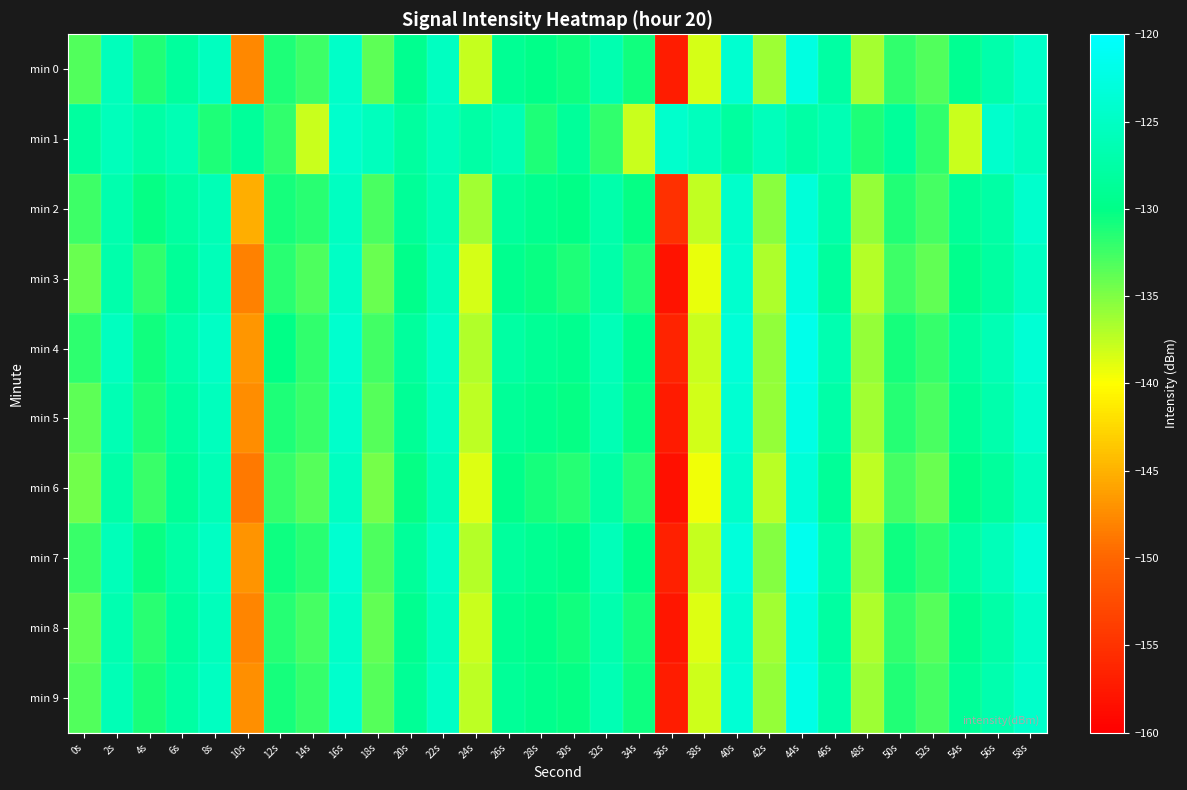

Reading right to left, extract all data points from this chart.

min 0: 58s=-124.8	56s=-127.1	54s=-129.1	52s=-133.2	50s=-131.9	48s=-136.5	46s=-127.7	44s=-122.6	42s=-136.2	40s=-124.0	38s=-138.4	36s=-157.1	34s=-130.8	32s=-126.6	30s=-130.6	28s=-129.9	26s=-128.9	24s=-137.8	22s=-125.3	20s=-129.3	18s=-133.7	16s=-124.7	14s=-132.5	12s=-131.2	10s=-147.8	8s=-125.4	6s=-128.1	4s=-131.4	2s=-125.7	0s=-133.1
min 1: 58s=-125.5	56s=-124.4	54s=-138.0	52s=-131.9	50s=-128.5	48s=-131.2	46s=-126.3	44s=-127.5	42s=-125.6	40s=-128.0	38s=-125.5	36s=-124.4	34s=-138.0	32s=-131.9	30s=-128.5	28s=-131.2	26s=-126.3	24s=-127.5	22s=-125.6	20s=-128.0	18s=-125.5	16s=-124.4	14s=-138.0	12s=-131.9	10s=-128.5	8s=-131.2	6s=-126.3	4s=-127.5	2s=-125.6	0s=-128.0
min 2: 58s=-124.3	56s=-127.6	54s=-128.6	52s=-132.7	50s=-131.3	48s=-135.8	46s=-127.2	44s=-123.2	42s=-135.4	40s=-124.5	38s=-137.6	36s=-155.2	34s=-130.3	32s=-127.1	30s=-130.1	28s=-129.4	26s=-128.3	24s=-136.4	22s=-126.1	20s=-128.7	18s=-132.9	16s=-125.2	14s=-131.7	12s=-130.8	10s=-145.3	8s=-126.1	6s=-127.9	4s=-130.2	2s=-126.8	0s=-132.5
min 3: 58s=-125.2	56s=-127.9	54s=-129.6	52s=-133.8	50s=-132.4	48s=-137.1	46s=-128.2	44s=-122.9	42s=-136.8	40s=-124.2	38s=-139.1	36s=-158.1	34s=-131.3	32s=-127.2	30s=-131.1	28s=-130.4	26s=-129.4	24s=-138.3	22s=-125.7	20s=-129.8	18s=-134.2	16s=-124.9	14s=-133.1	12s=-131.7	10s=-148.2	8s=-125.8	6s=-128.6	4s=-131.9	2s=-127.1	0s=-134.2
min 4: 58s=-123.7	56s=-126.3	54s=-128.0	52s=-132.1	50s=-130.8	48s=-135.9	46s=-126.6	44s=-121.8	42s=-135.7	40s=-123.4	38s=-137.9	36s=-156.5	34s=-129.7	32s=-126.0	30s=-129.5	28s=-128.9	26s=-127.8	24s=-136.9	22s=-124.8	20s=-128.2	18s=-132.6	16s=-124.1	14s=-131.9	12s=-130.1	10s=-146.8	8s=-124.9	6s=-127.3	4s=-130.7	2s=-125.4	0s=-131.8
min 5: 58s=-124.3	56s=-127.0	54s=-128.8	52s=-132.9	50s=-131.5	48s=-136.3	46s=-127.4	44s=-122.3	42s=-135.9	40s=-123.8	38s=-138.2	36s=-157.2	34s=-130.4	32s=-126.4	30s=-130.3	28s=-129.5	26s=-128.7	24s=-137.5	22s=-125.1	20s=-128.9	18s=-133.3	16s=-124.4	14s=-132.2	12s=-131.1	10s=-147.4	8s=-125.5	6s=-128.0	4s=-131.1	2s=-126.3	0s=-133.6
min 6: 58s=-125.6	56s=-128.3	54s=-130.0	52s=-134.2	50s=-132.8	48s=-137.5	46s=-128.6	44s=-123.3	42s=-137.2	40s=-124.6	38s=-139.5	36s=-158.4	34s=-131.7	32s=-127.6	30s=-131.5	28s=-130.8	26s=-129.7	24s=-138.7	22s=-126.0	20s=-130.2	18s=-134.6	16s=-125.3	14s=-133.4	12s=-132.1	10s=-148.6	8s=-126.2	6s=-128.9	4s=-132.2	2s=-127.5	0s=-134.5
min 7: 58s=-123.4	56s=-125.8	54s=-127.7	52s=-131.8	50s=-130.6	48s=-135.7	46s=-126.9	44s=-121.5	42s=-135.3	40s=-123.1	38s=-137.7	36s=-156.8	34s=-130.1	32s=-125.9	30s=-129.9	28s=-129.2	26s=-128.2	24s=-137.1	22s=-124.7	20s=-128.5	18s=-133.0	16s=-124.0	14s=-131.7	12s=-130.5	10s=-147.0	8s=-125.1	6s=-127.6	4s=-130.4	2s=-125.9	0s=-132.3
min 8: 58s=-124.7	56s=-127.4	54s=-129.3	52s=-133.4	50s=-131.9	48s=-136.8	46s=-127.9	44s=-122.7	42s=-136.4	40s=-124.1	38s=-138.7	36s=-157.7	34s=-130.9	32s=-126.8	30s=-130.7	28s=-130.0	26s=-129.1	24s=-137.9	22s=-125.4	20s=-129.3	18s=-133.9	16s=-124.7	14s=-132.8	12s=-131.5	10s=-147.9	8s=-125.7	6s=-128.4	4s=-131.6	2s=-126.7	0s=-133.9
min 9: 58s=-124.4	56s=-126.8	54s=-128.7	52s=-132.7	50s=-131.4	48s=-136.2	46s=-127.3	44s=-122.1	42s=-135.8	40s=-123.6	38s=-138.1	36s=-157.1	34s=-130.5	32s=-126.3	30s=-130.3	28s=-129.6	26s=-128.6	24s=-137.4	22s=-124.9	20s=-128.8	18s=-133.4	16s=-124.3	14s=-132.1	12s=-130.9	10s=-147.3	8s=-125.3	6s=-127.8	4s=-131.0	2s=-126.1	0s=-133.2